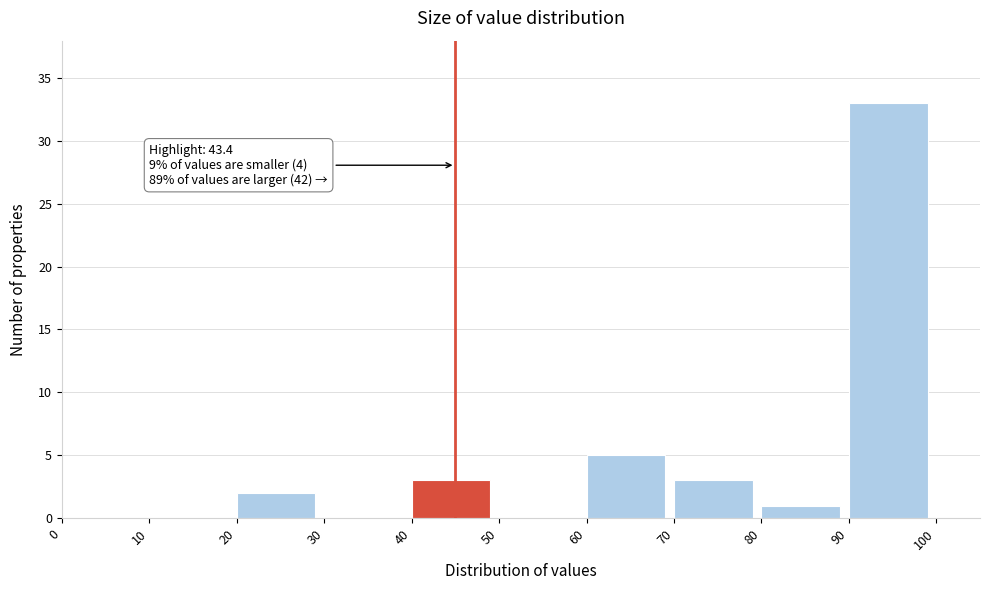

Which range on the x-axis has the tallest bar?

90 to 100